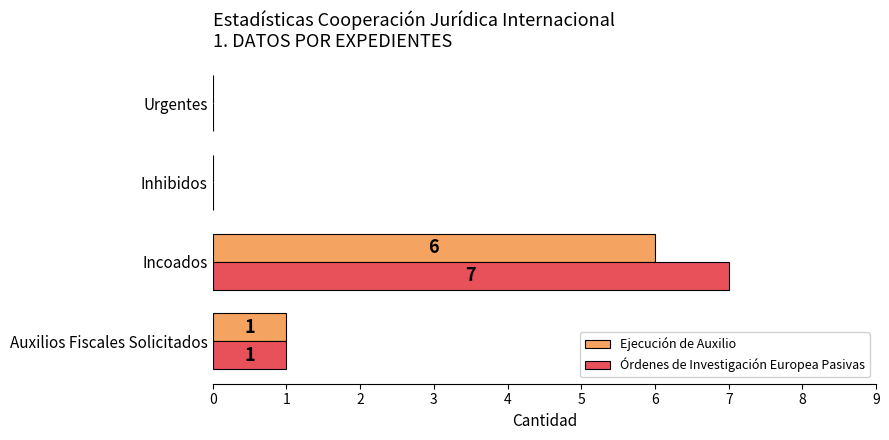

The value of Órdenes de Investigación Europea Pasivas at Incoados is 7. True or false?

True